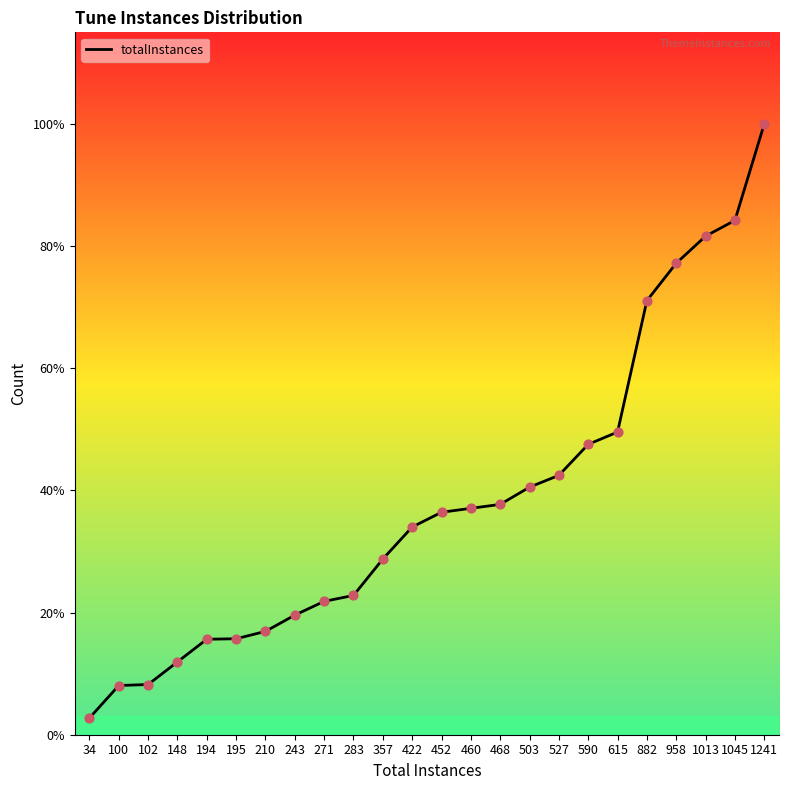

Is this an area chart (filled region under the line)?

Yes